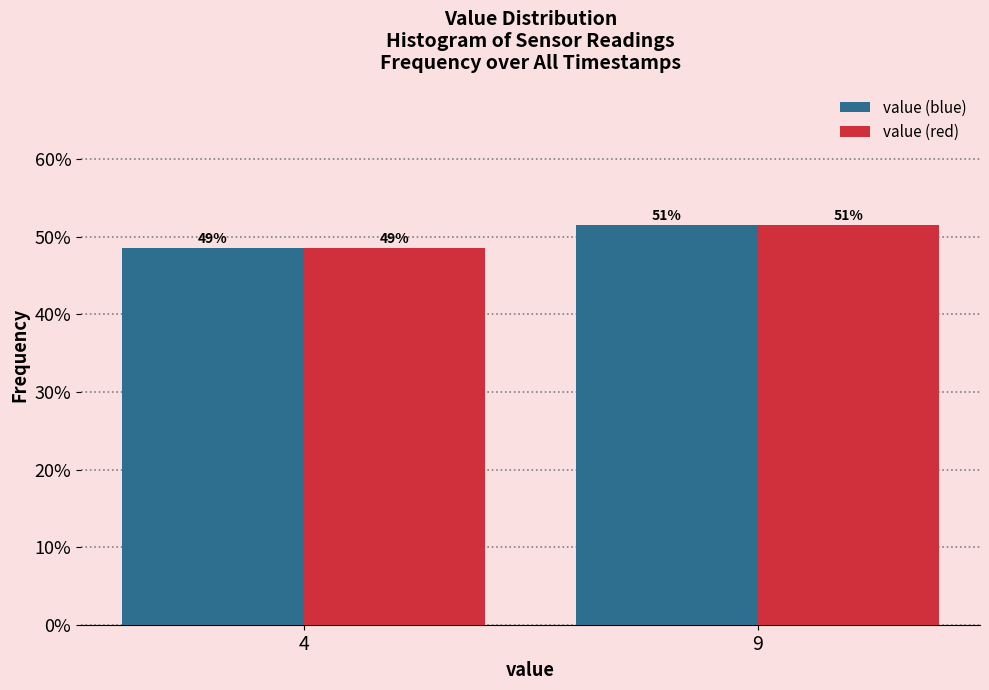

What are all the series names shown in the legend?

value (blue), value (red)